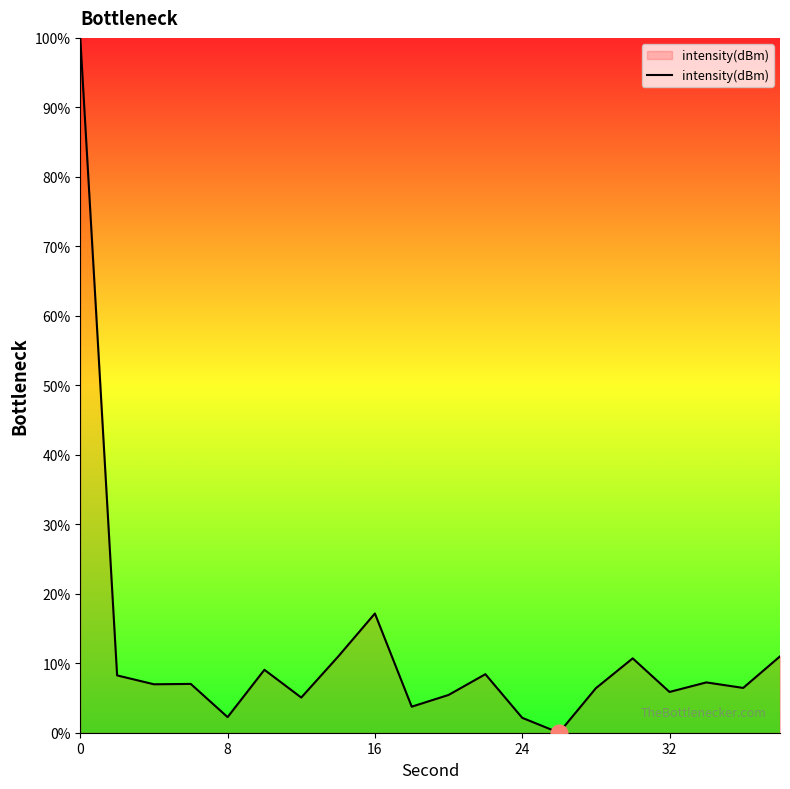

What is the difference between the maximum and minimum values?

100.0